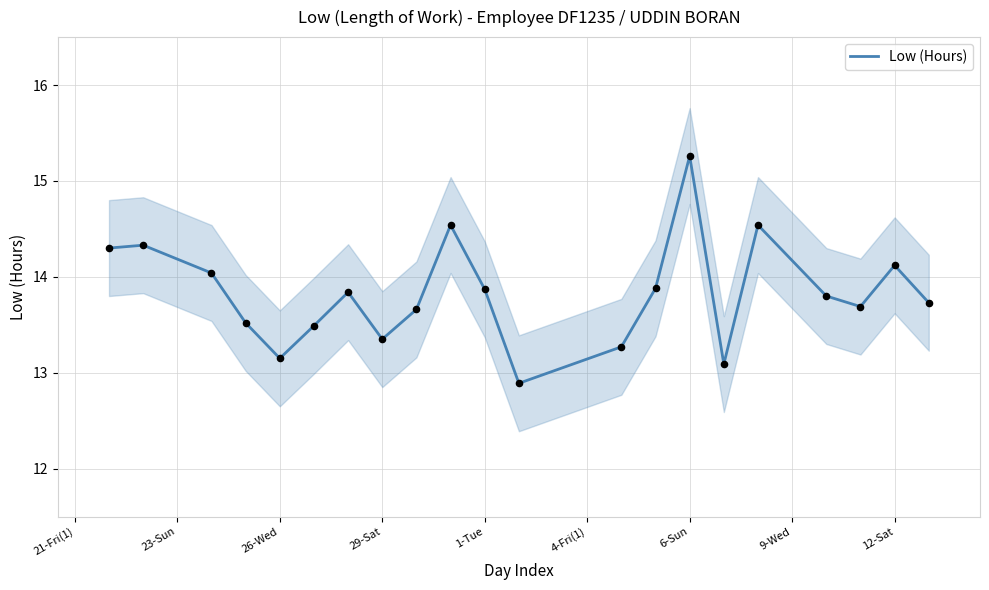

What is the lowest value of the Low (Hours) series?

12.9